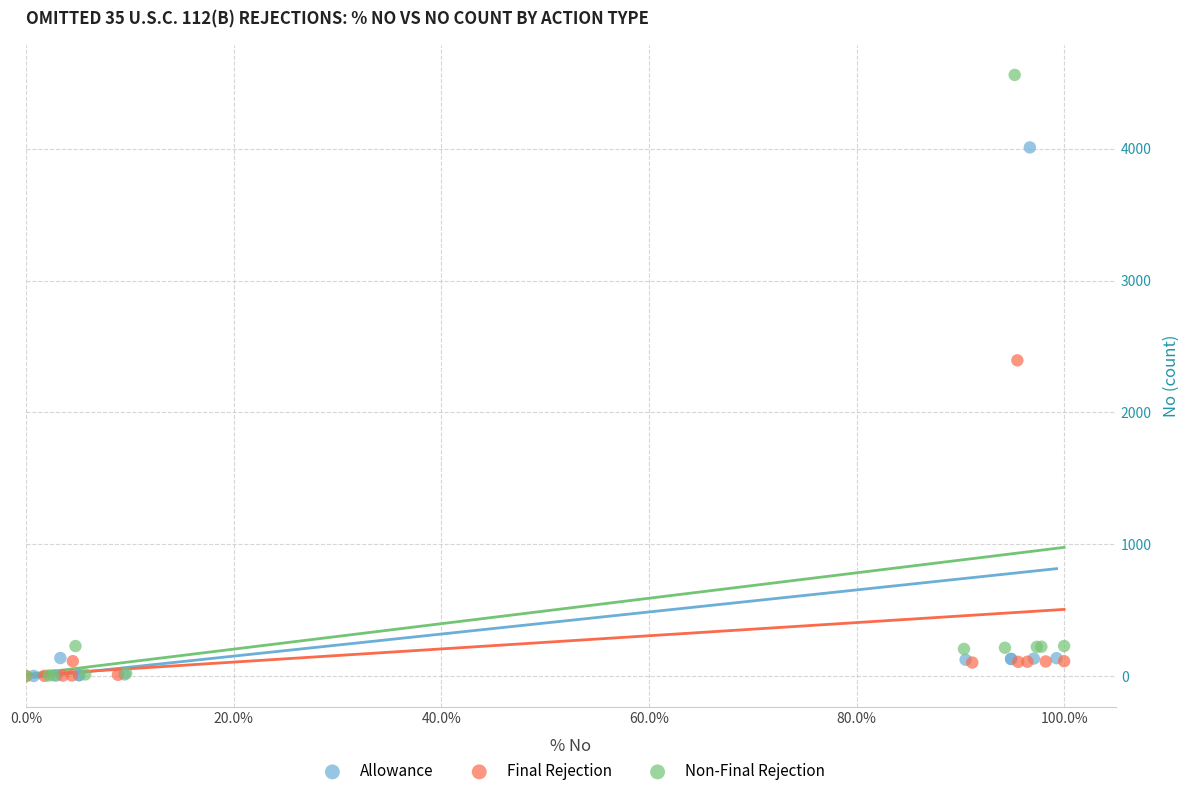

Which series has the largest Y range (max minus min)?

Non-Final Rejection